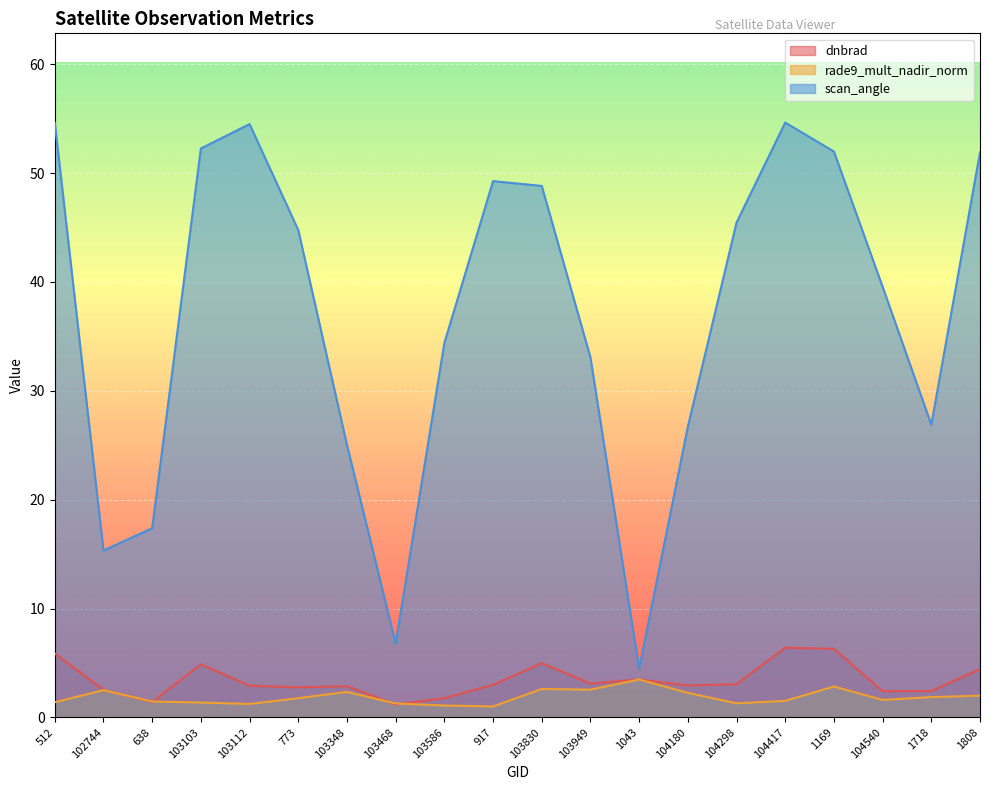

What is the difference between the second highest and second lowest values in the rade9_mult_nadir_norm series?

1.7